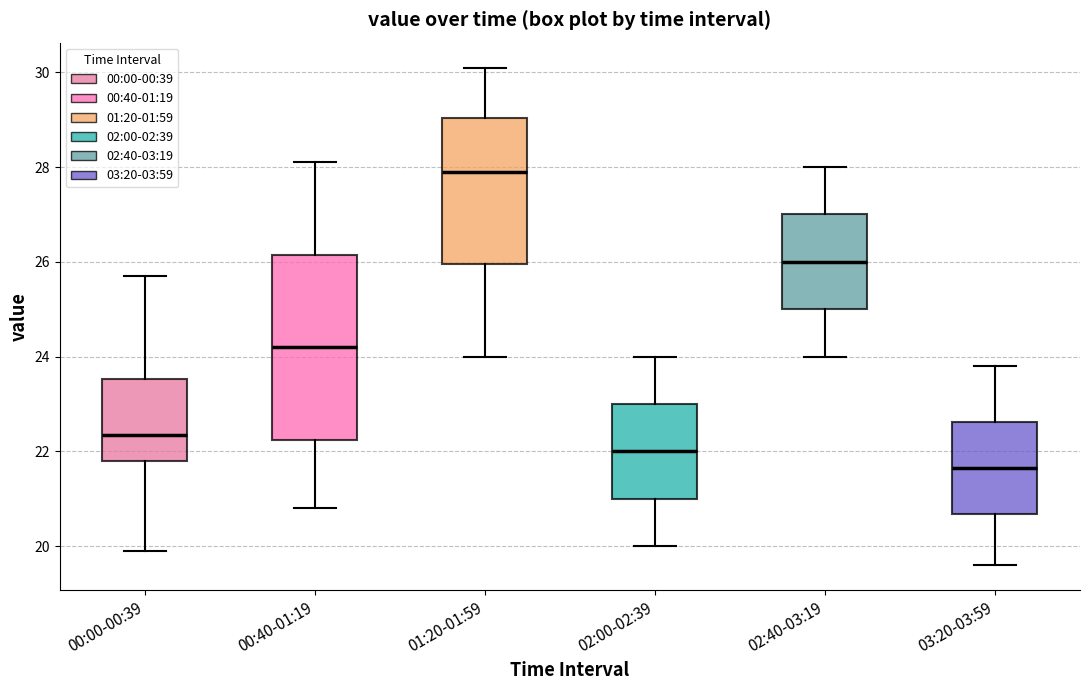

Reading left to right, read every box against the y-axis: the position of its median line, the range the box covers, and the ends of its whiskers. The values are not printed on the chart, so give them approximately, as read against the axis.

00:00-00:39: median 22.4, box 21.8 to 23.6, whiskers 20.0 to 25.8
00:40-01:19: median 24.2, box 22.2 to 26.2, whiskers 20.8 to 28.2
01:20-01:59: median 28.0, box 26.0 to 29.0, whiskers 24.0 to 30.2
02:00-02:39: median 22.0, box 21.0 to 23.0, whiskers 20.0 to 24.0
02:40-03:19: median 26.0, box 25.0 to 27.0, whiskers 24.0 to 28.0
03:20-03:59: median 21.6, box 20.6 to 22.6, whiskers 19.6 to 23.8